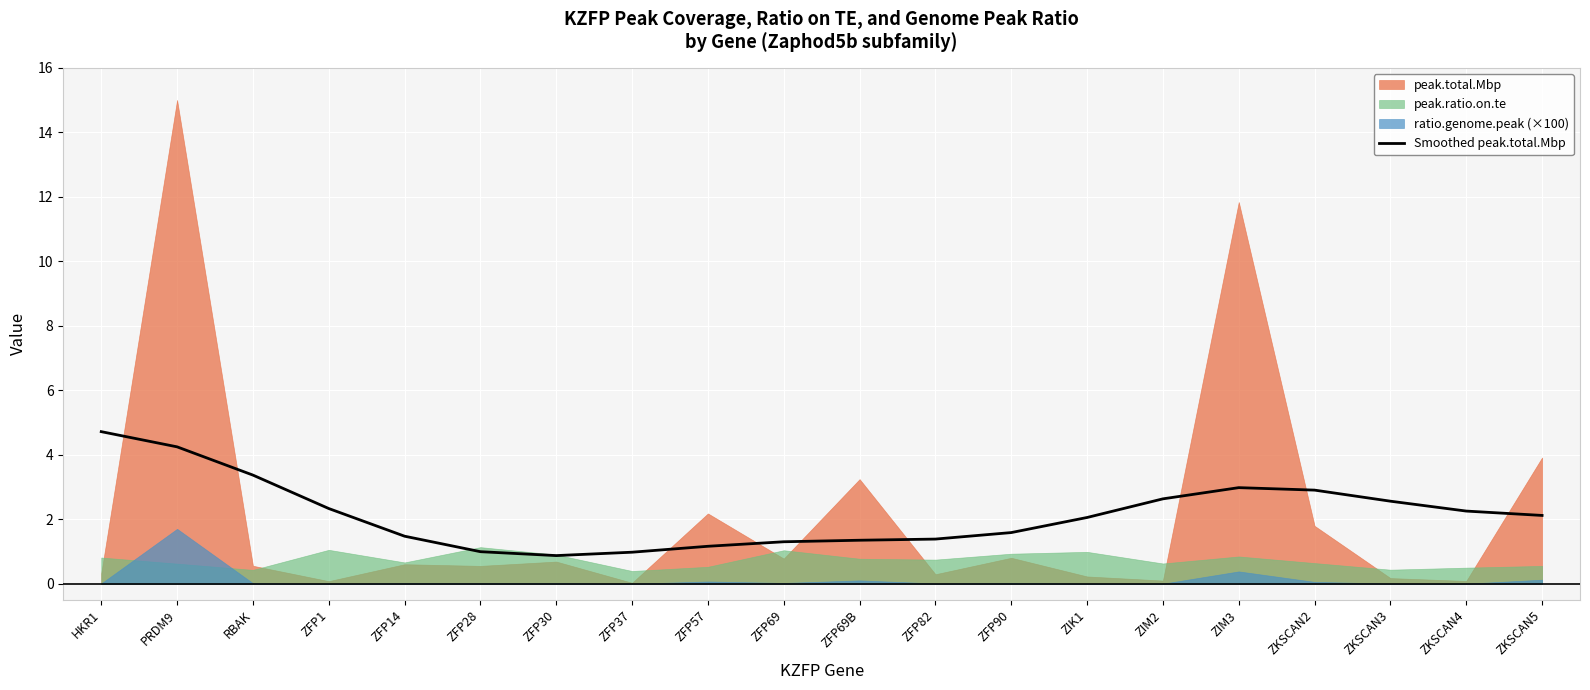

Reading left to right, list all the values displayed in this chart.

HKR1=4.7	PRDM9=4.2	RBAK=3.4	ZFP1=2.3	ZFP14=1.5	ZFP28=1.0	ZFP30=0.9	ZFP37=1.0	ZFP57=1.2	ZFP69=1.3	ZFP69B=1.4	ZFP82=1.4	ZFP90=1.6	ZIK1=2.1	ZIM2=2.6	ZIM3=3.0	ZKSCAN2=2.9	ZKSCAN3=2.6	ZKSCAN4=2.3	ZKSCAN5=2.1